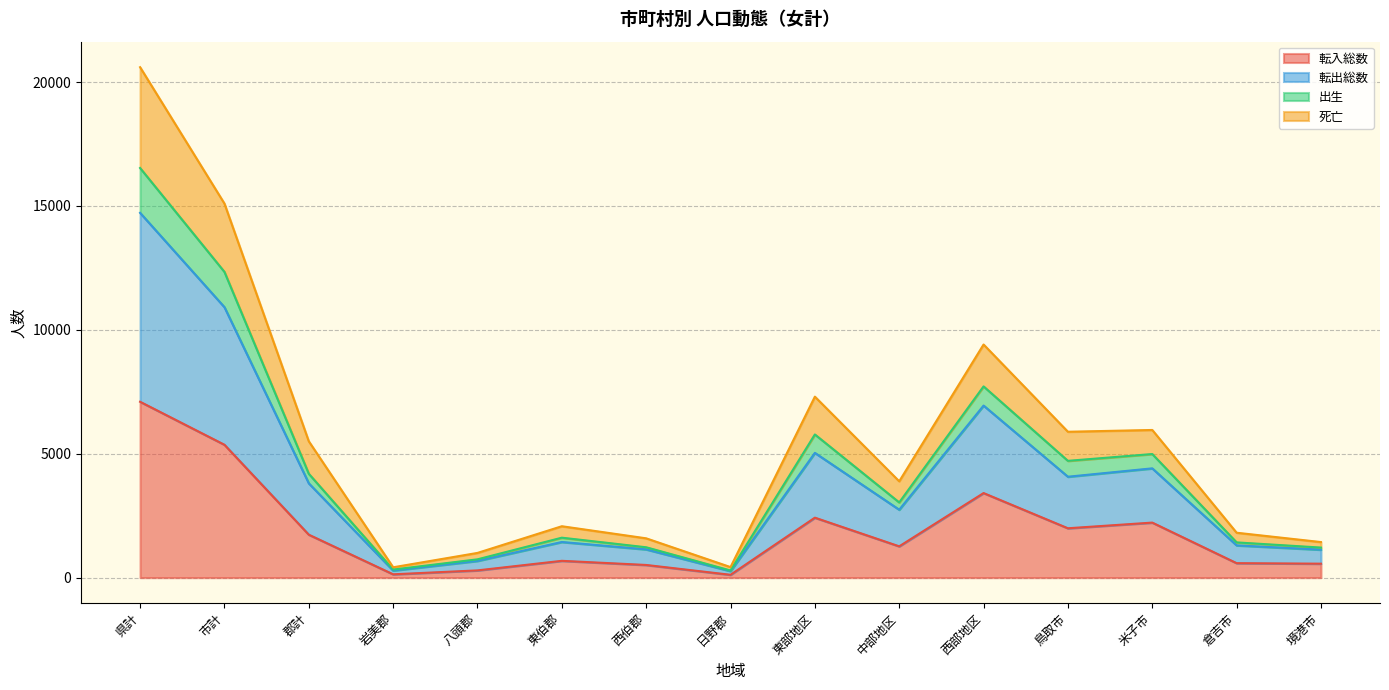

Which has a higher value, 米子市 or 西部地区?

西部地区